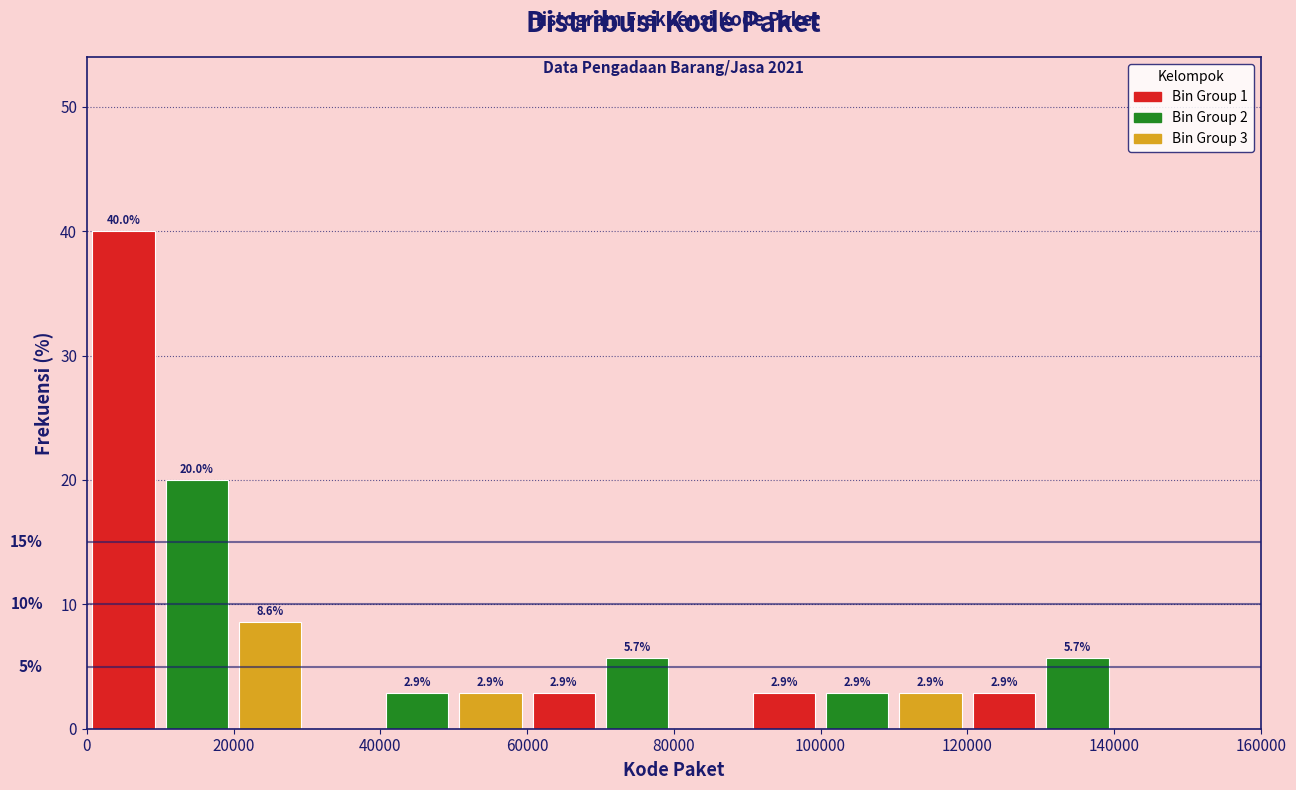

Over which range of the x-axis is the bar tallest?

0 to 10000